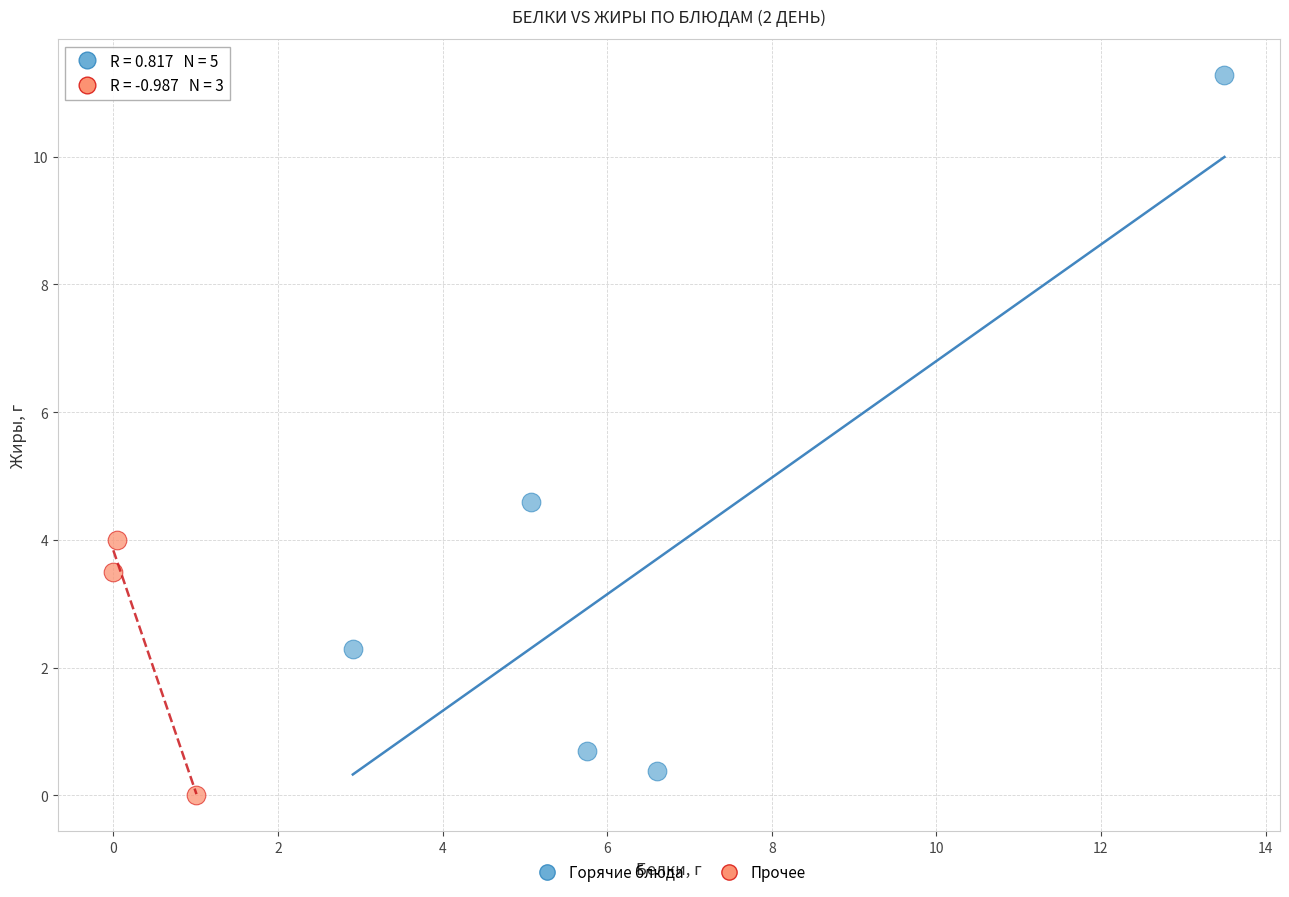

Which series reaches the maximum Y coordinate?

Горячие блюда